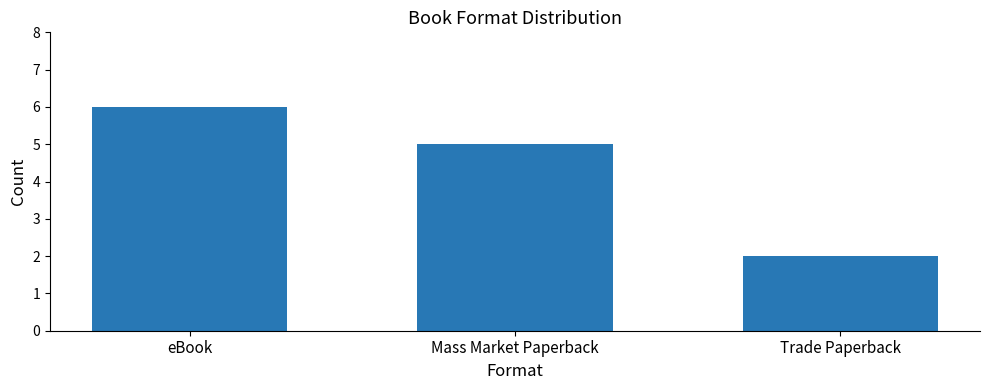

How many distinct data groups are displayed?

1